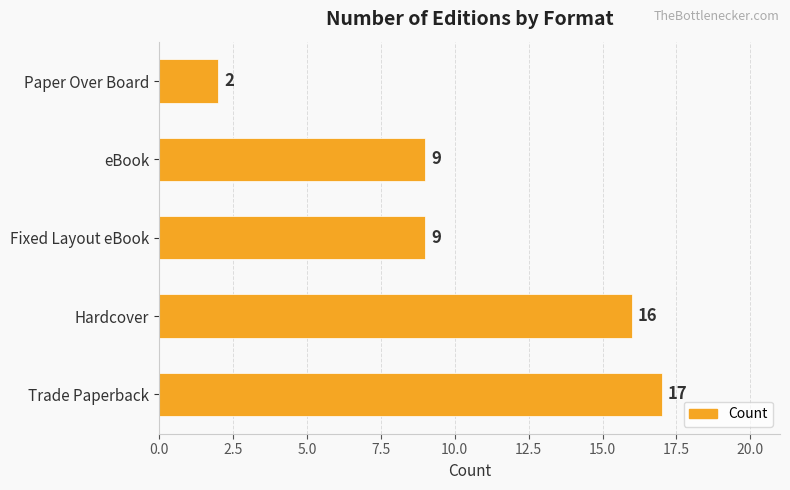

What value does the data have at Hardcover?

16